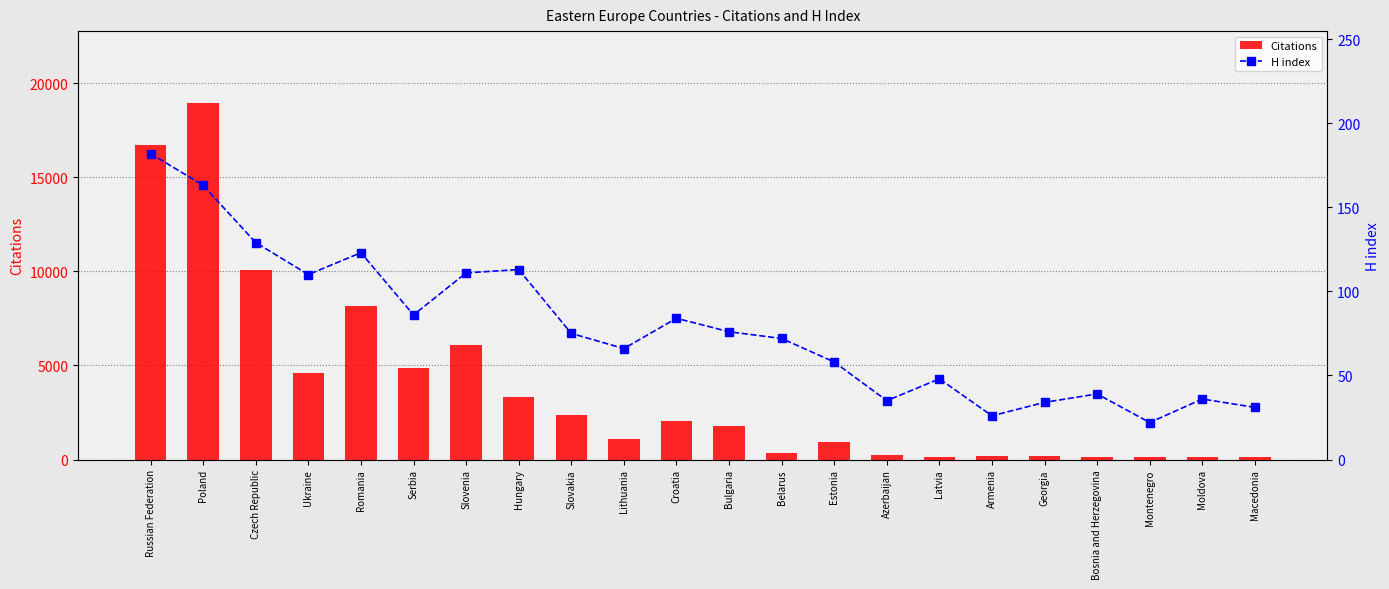

Is it true that H index equals 32 at Lithuania?

False